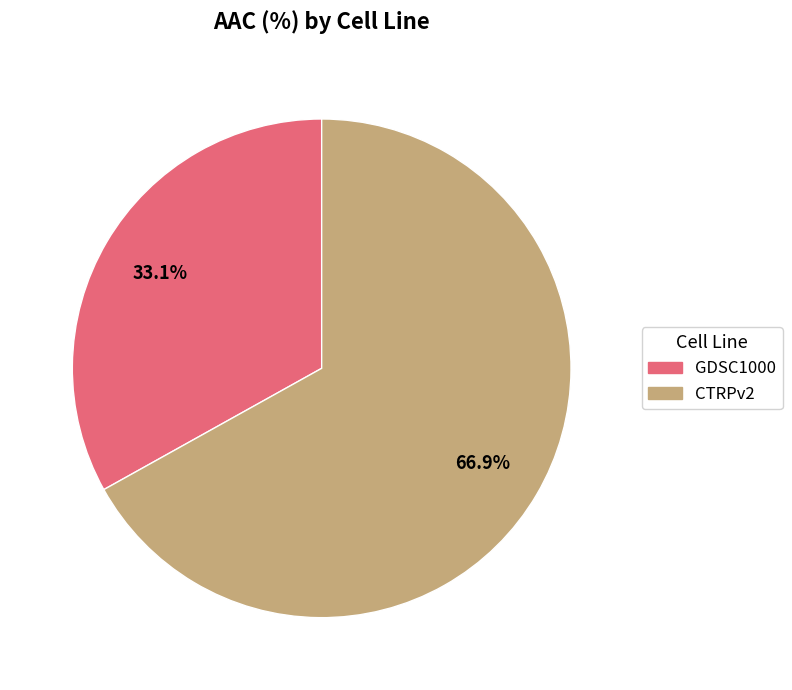

Between CTRPv2 and GDSC1000, which is larger?

CTRPv2